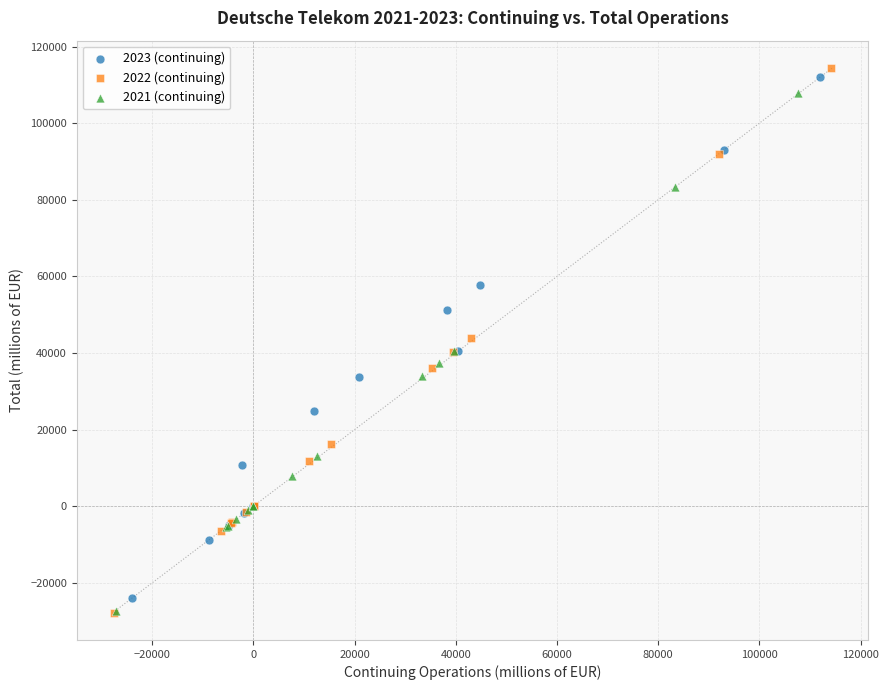

What are all the series names shown in the legend?

2023 (continuing), 2022 (continuing), 2021 (continuing)